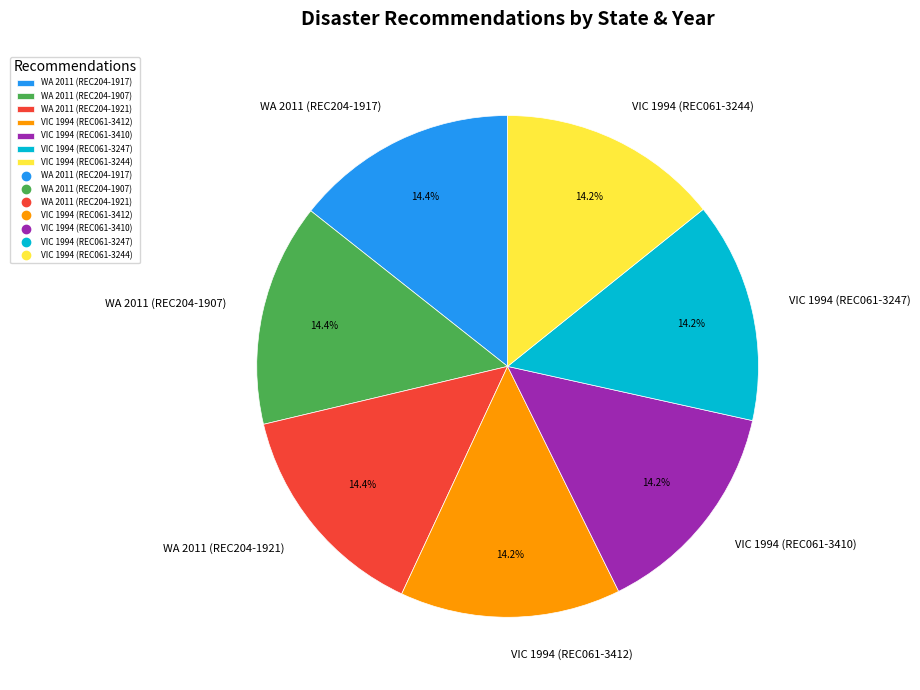

What is the ratio of the value at WA 2011 (REC204-1917) to the value at WA 2011 (REC204-1907)?

1.0